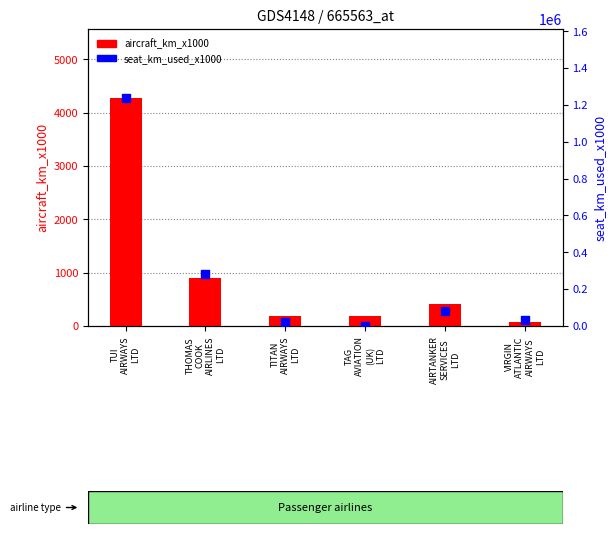

What is the total value across all series at AIRTANKER
SERVICES
LTD?

80560